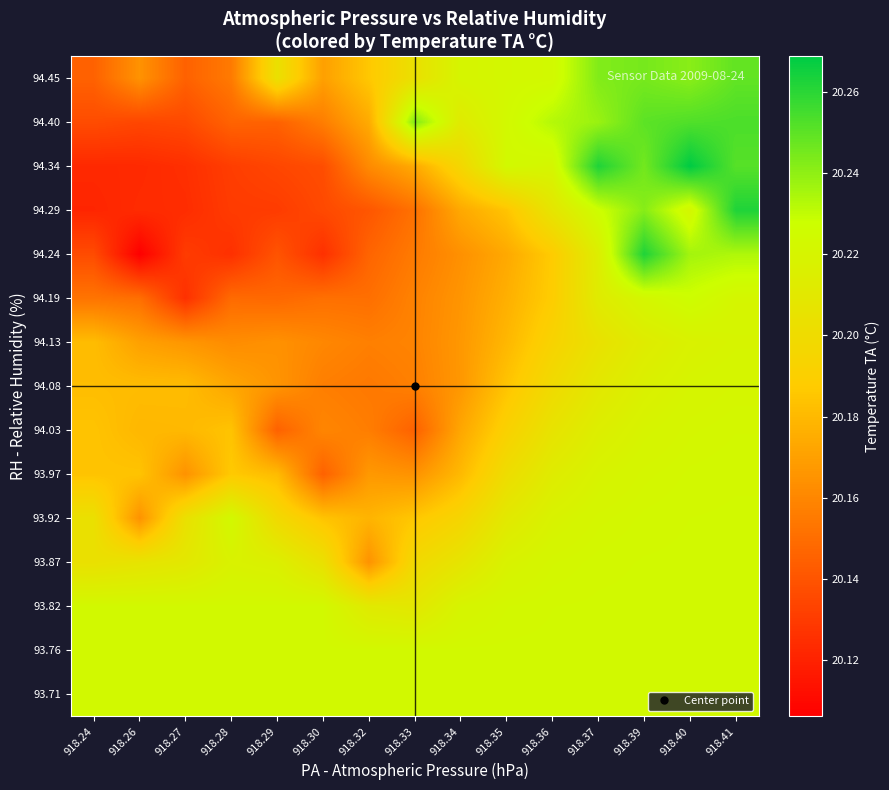

List the series in order of their peak value, lowest first.

94.13, 94.08, 94.03, 93.97, 93.87, 93.71, 93.76, 93.82, 93.92, 94.19, 94.45, 94.40, 94.24, 94.29, 94.34